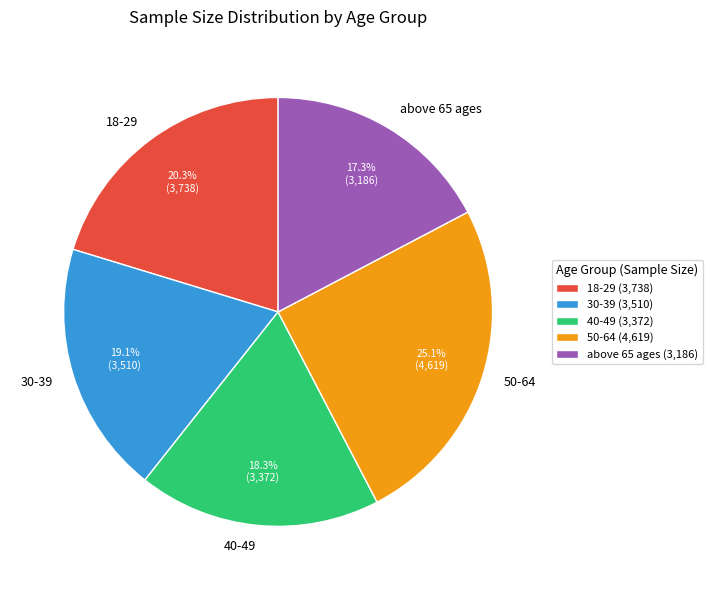

Does any single category account for the majority?

No